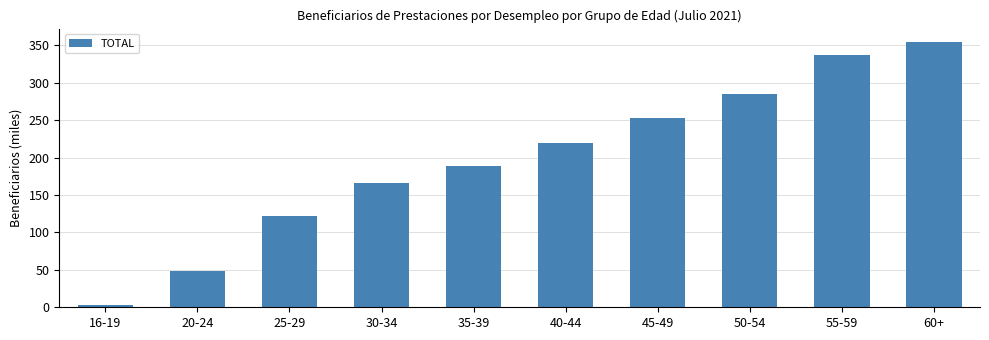

What is the maximum value shown in the chart?

354.4